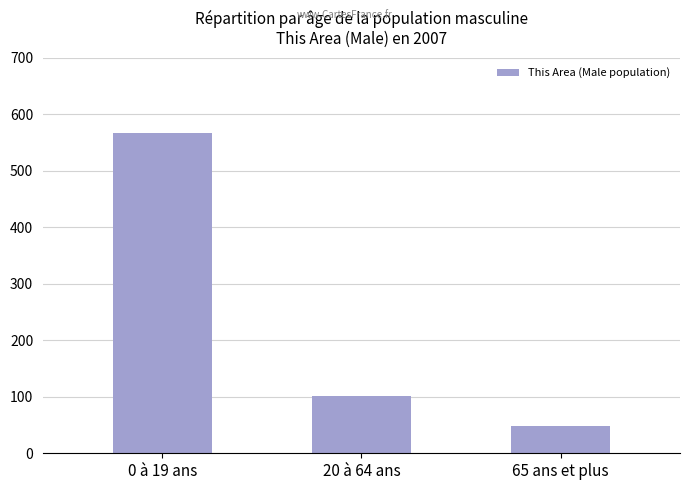

How many series are shown in this chart?

1